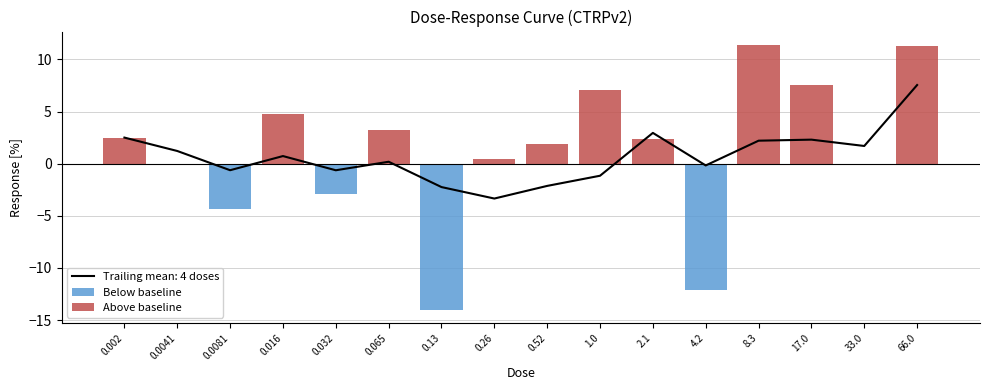

List the labels in order of Below baseline value, smallest first.

0.13, 4.2, 0.0081, 0.032, 0.0041, 33.0, 0.002, 0.016, 0.065, 0.26, 0.52, 1.0, 2.1, 8.3, 17.0, 66.0